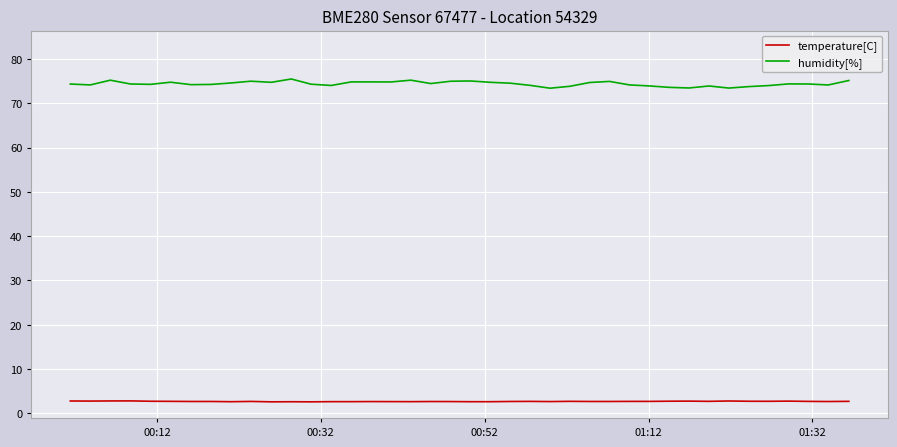

Rank the series by their average value, from lowest to highest.

temperature[C], humidity[%]